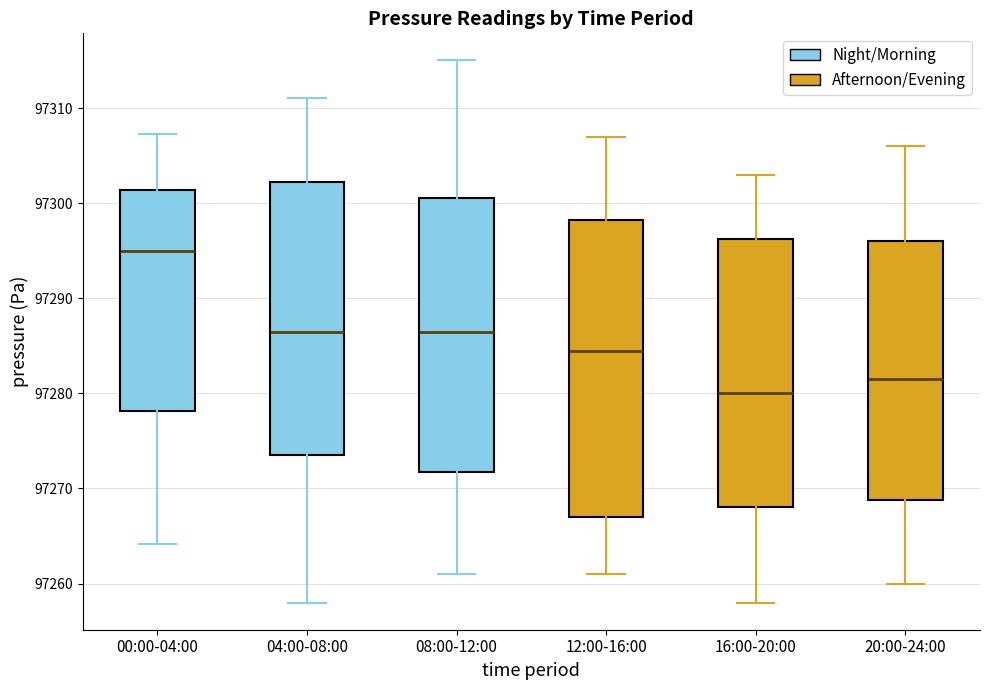

Which box has the lowest median line?

16:00-20:00